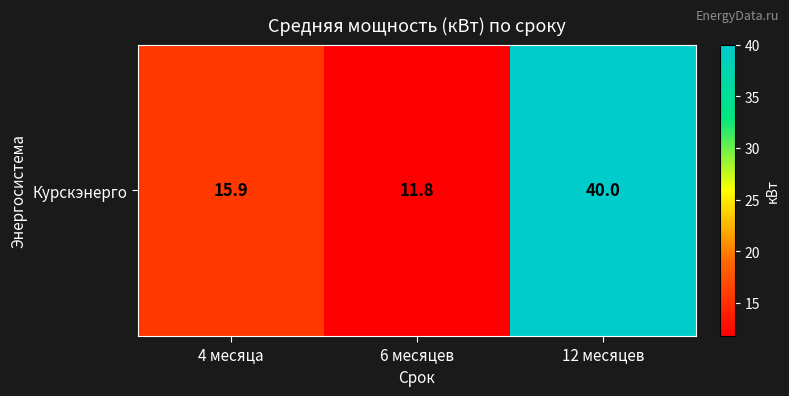

Rank the categories by value from lowest to highest.

6 месяцев, 4 месяца, 12 месяцев